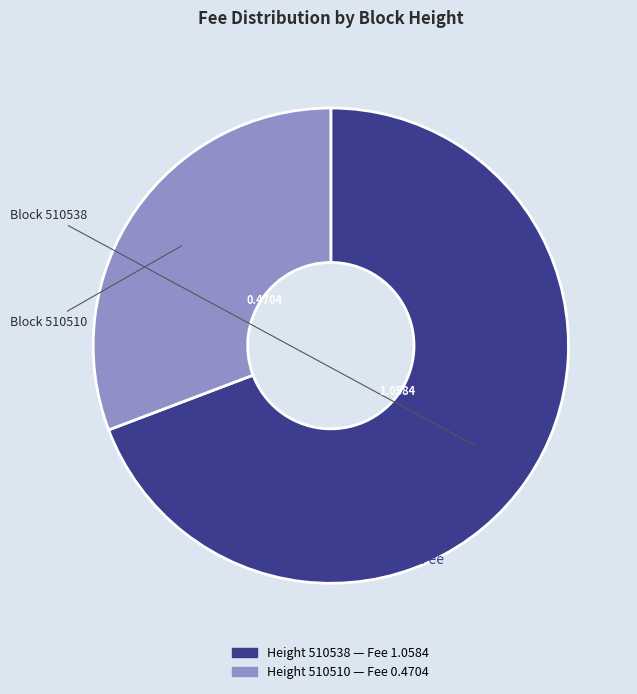

Is there a majority slice in this chart?

Yes